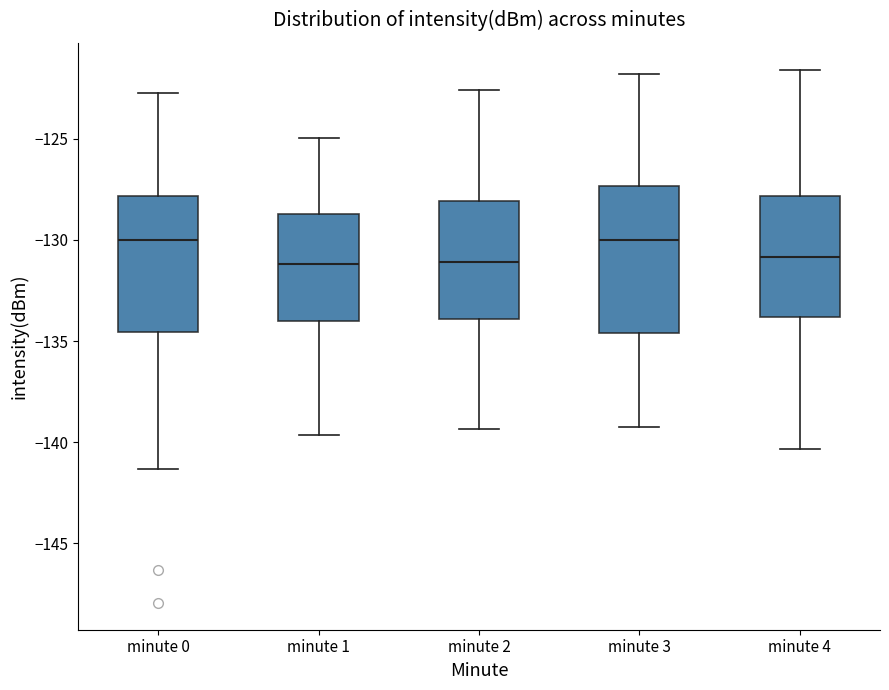

Where is the lower edge of the box for minute 4 on the y-axis? The values are not printed on the chart, so give them approximately, as read against the axis.

-134.0